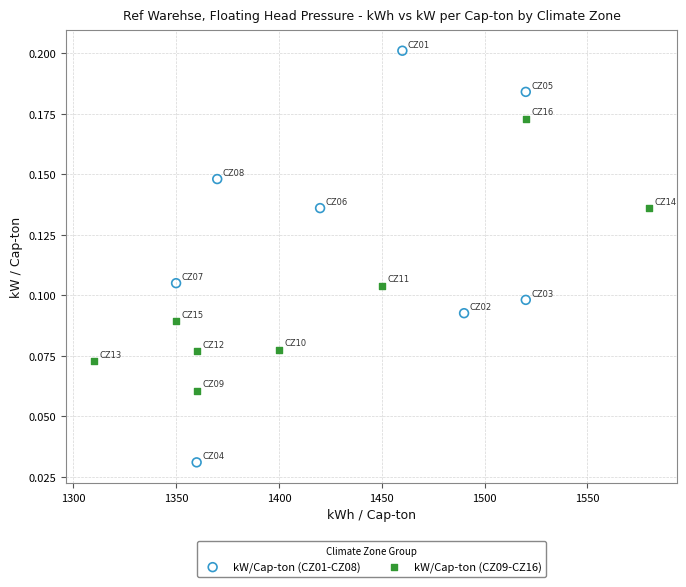

Which series contains the lowest Y value?

kW/Cap-ton (CZ01-CZ08)